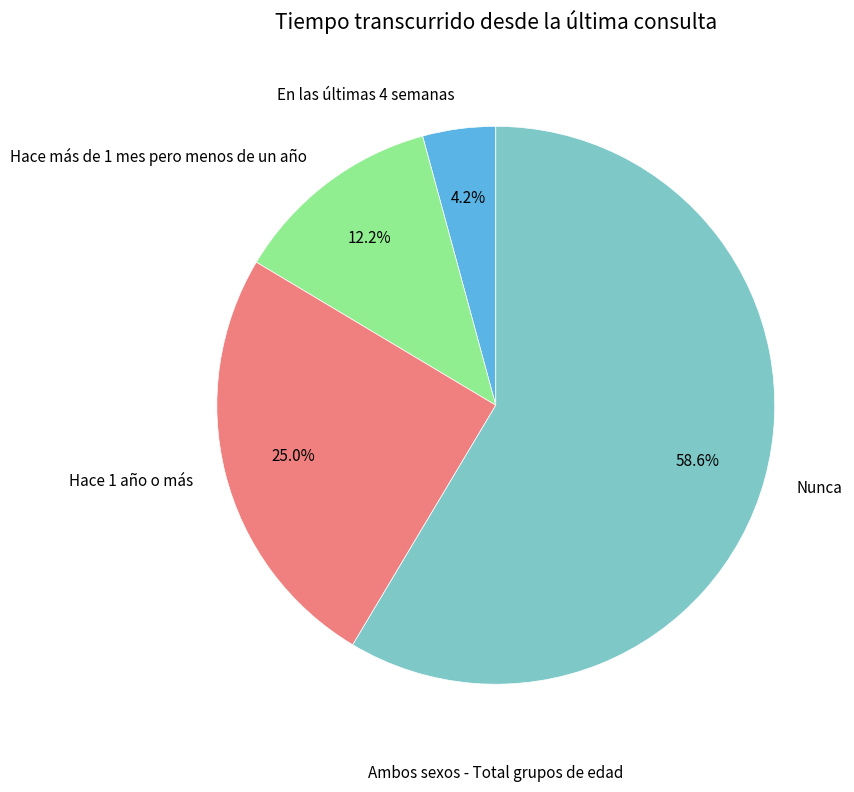

Count the number of slices in the pie.

4